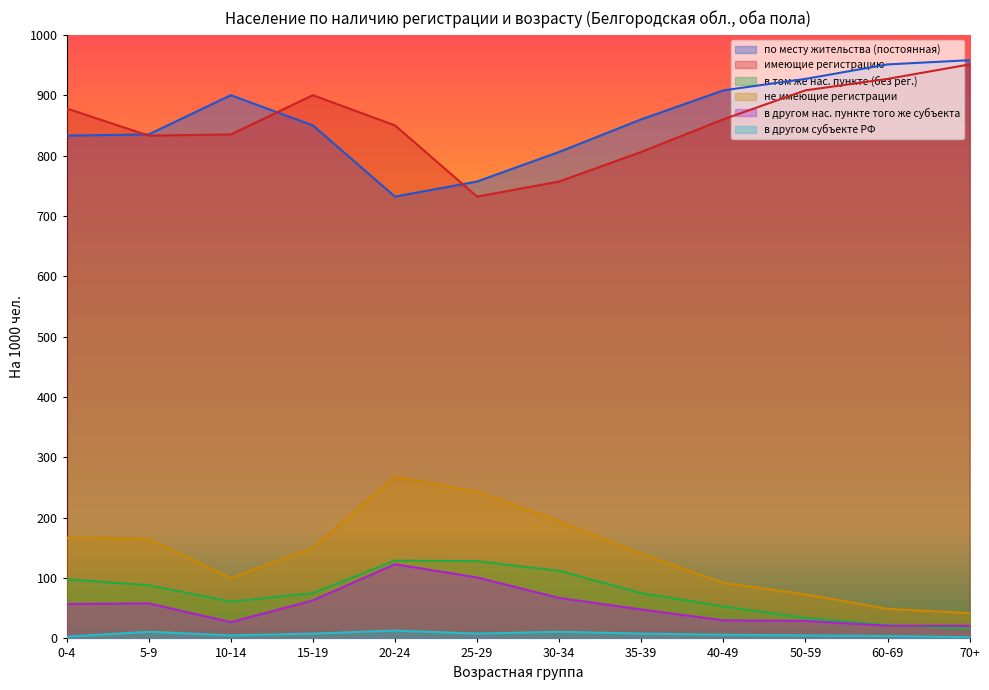

List the labels in order of в другом нас. пункте того же субъекта value, smallest first.

60-69, 70+, 10-14, 50-59, 40-49, 35-39, 0-4, 5-9, 15-19, 30-34, 25-29, 20-24